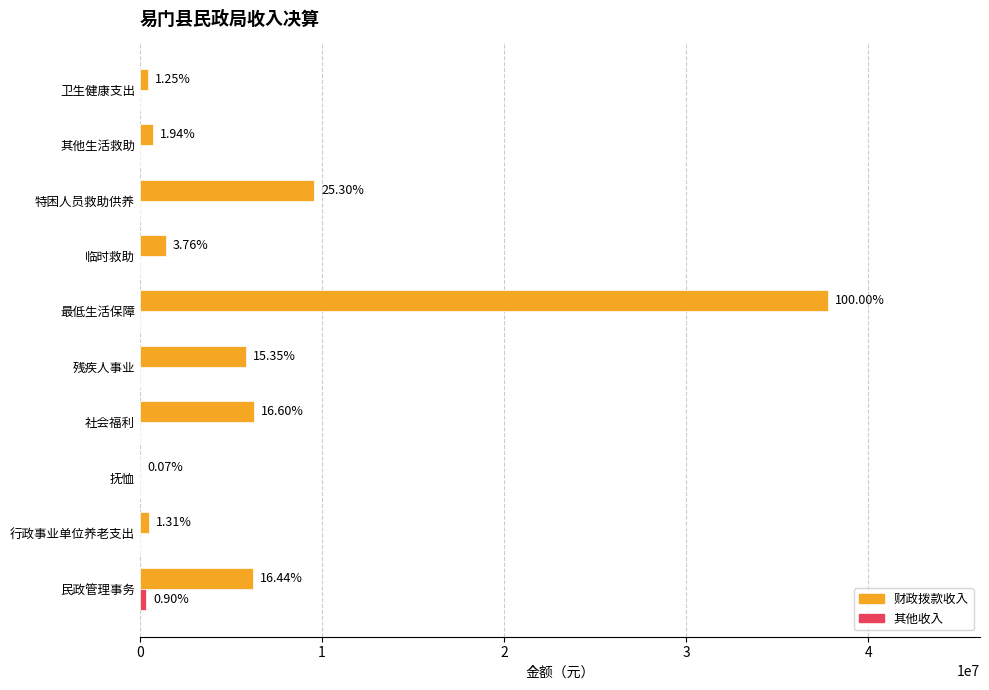

How many series are shown in this chart?

2